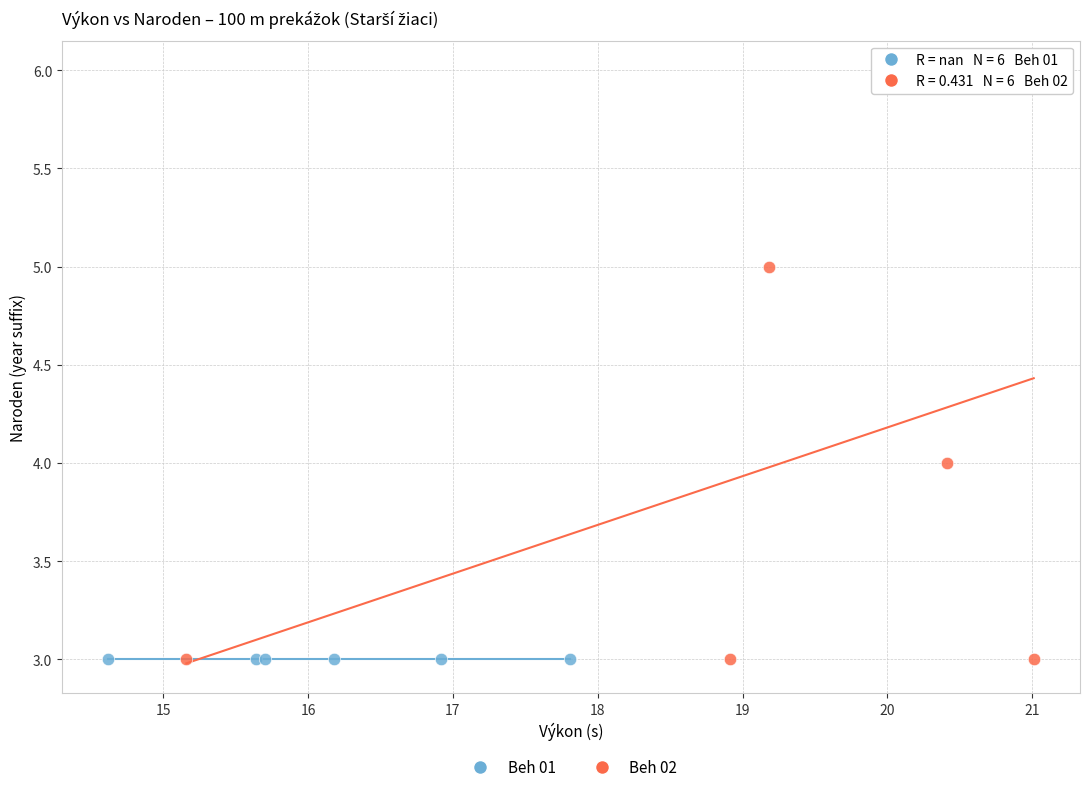

Which series contains the highest Y value?

Beh 02